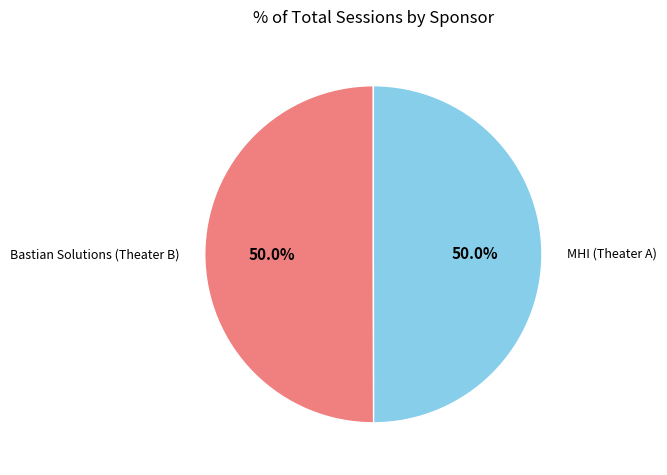

What percentage is NOT represented by Bastian Solutions (Theater B)?

50.0%